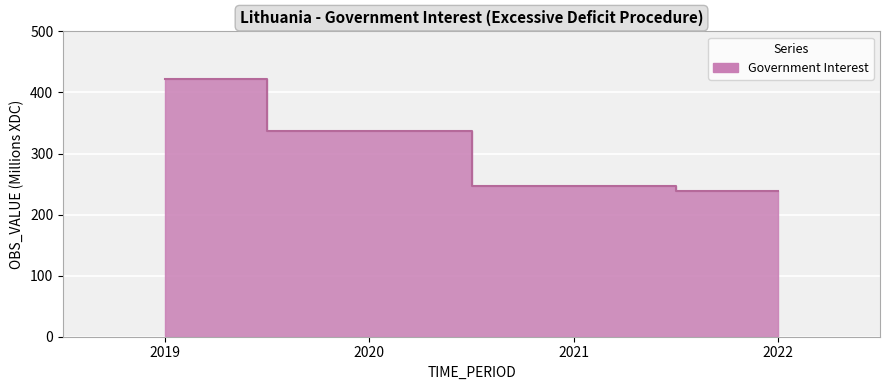

True or false: the data shows 57.8 at 2022.

False